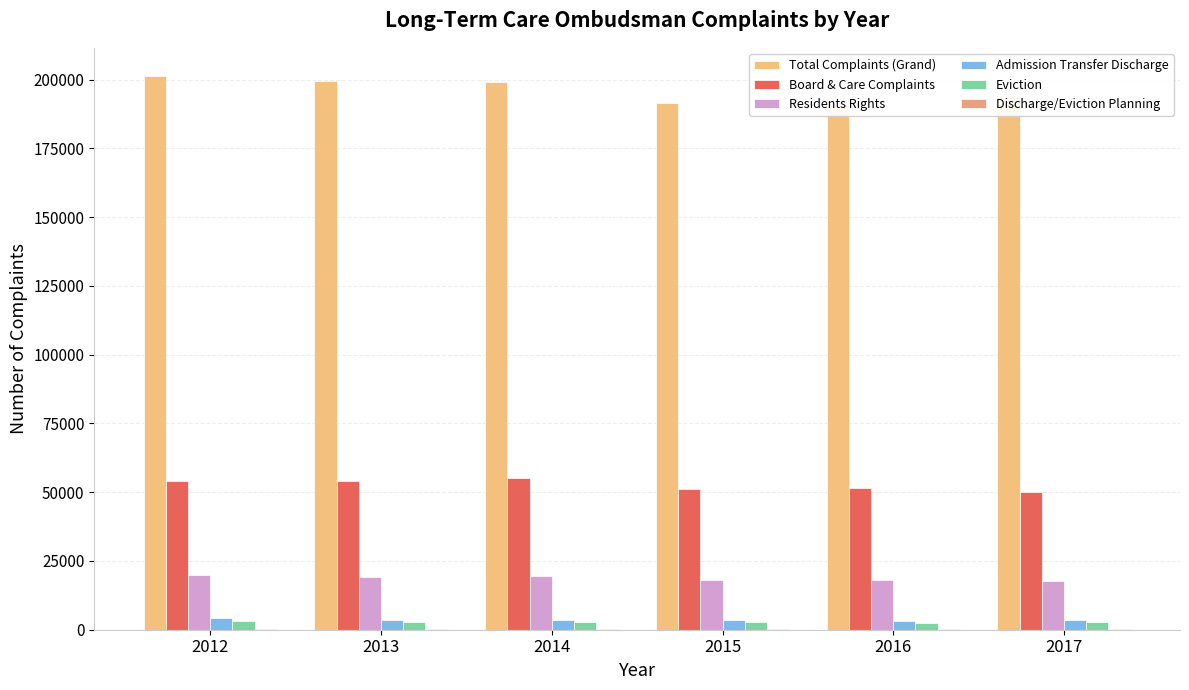

Rank the categories by Admission Transfer Discharge value from highest to lowest.

2012, 2013, 2015, 2017, 2014, 2016